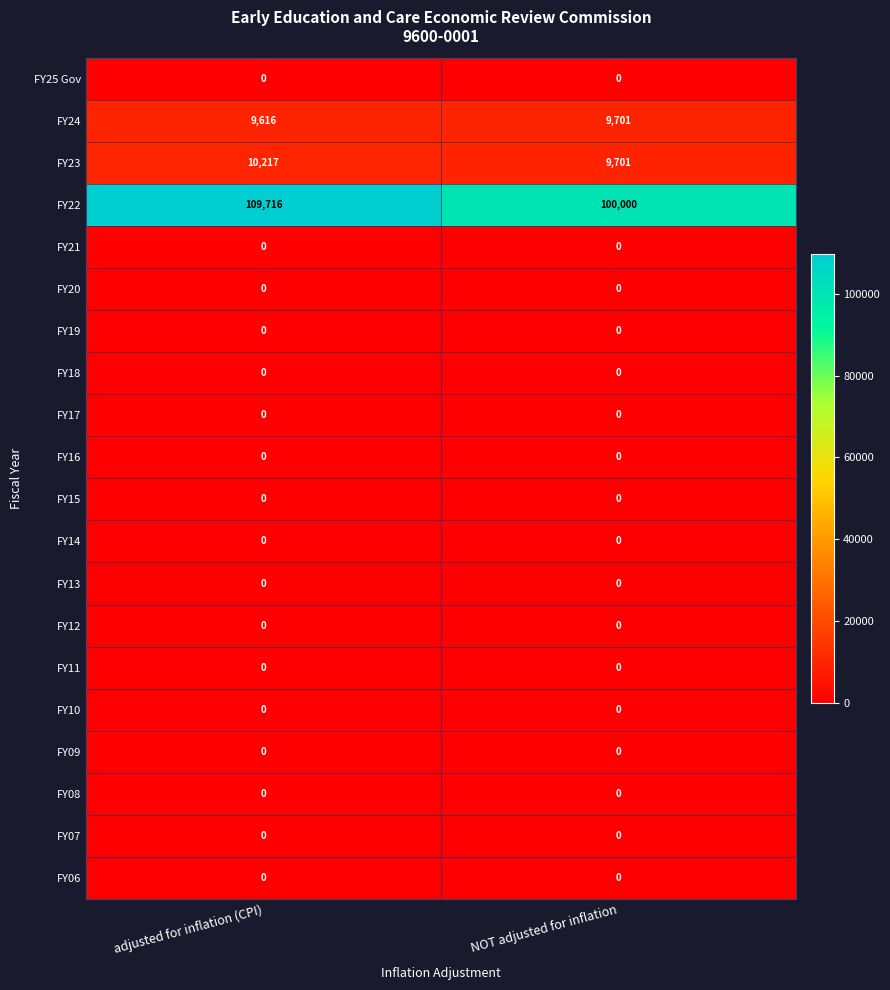

Between adjusted for inflation (CPI) and NOT adjusted for inflation, which series saw the biggest shift?

FY22